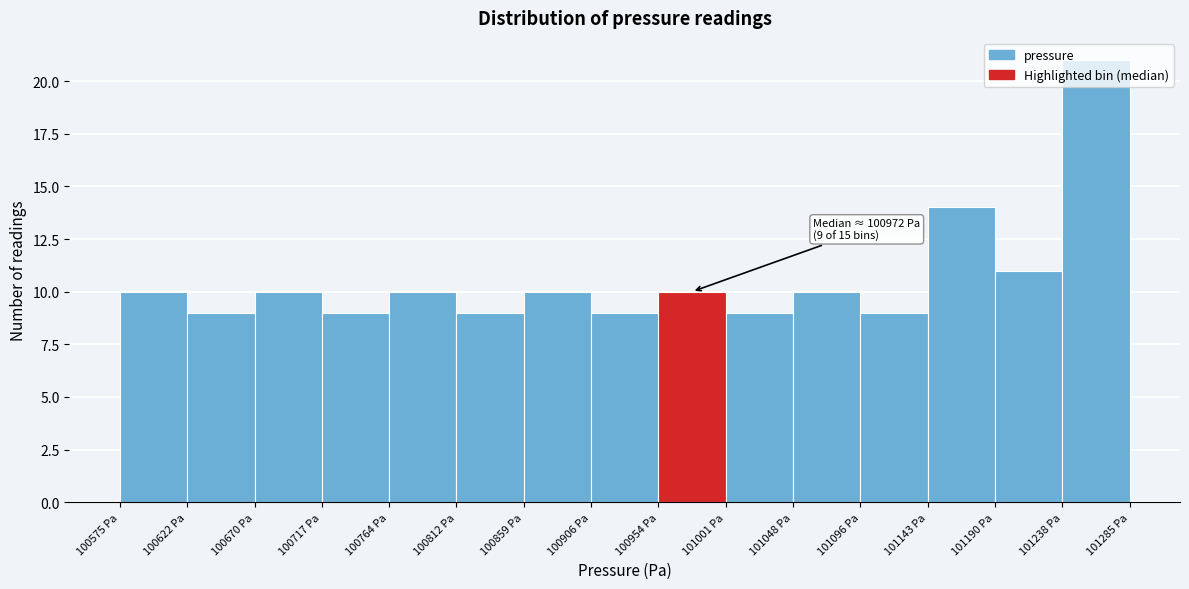

Over which range of the x-axis is the bar tallest?

101240 to 101285